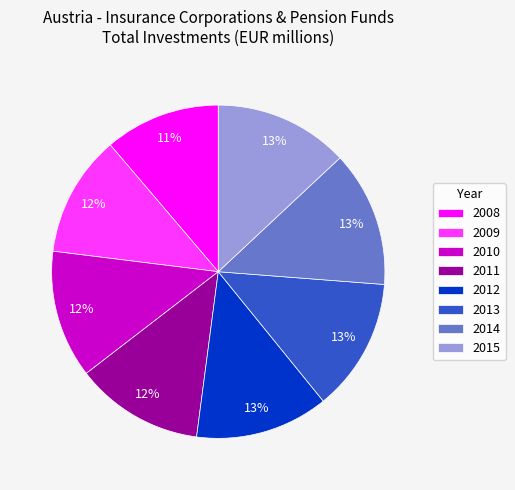

Between 2014 and 2009, which is larger?

2014